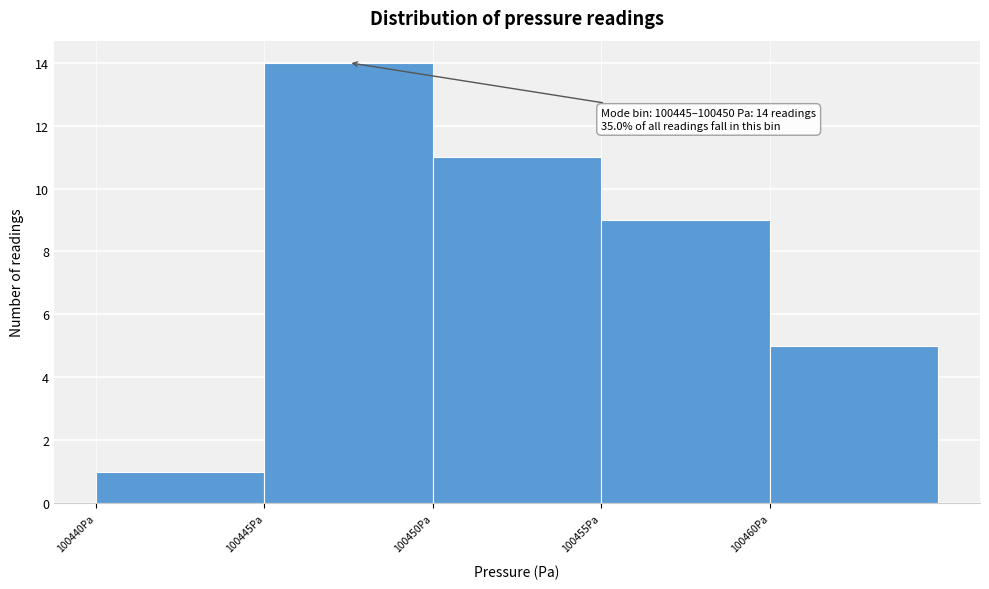

Over which range of the x-axis is the bar tallest?

100445 to 100450